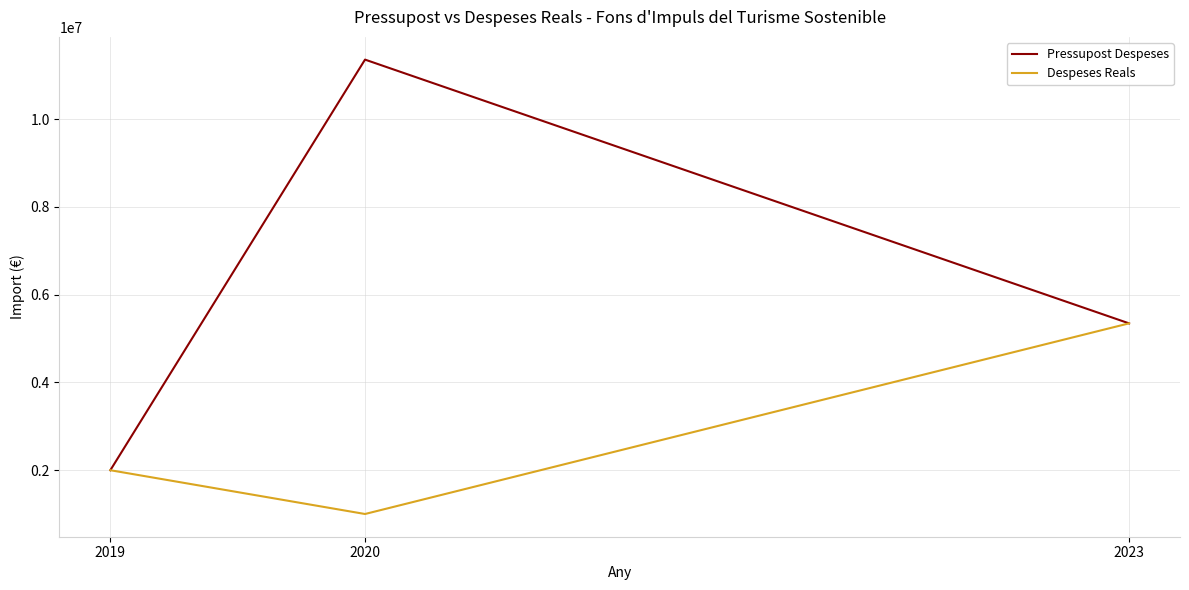

Count the Pressupost Despeses values in the range 1998331 to 11360000.

3